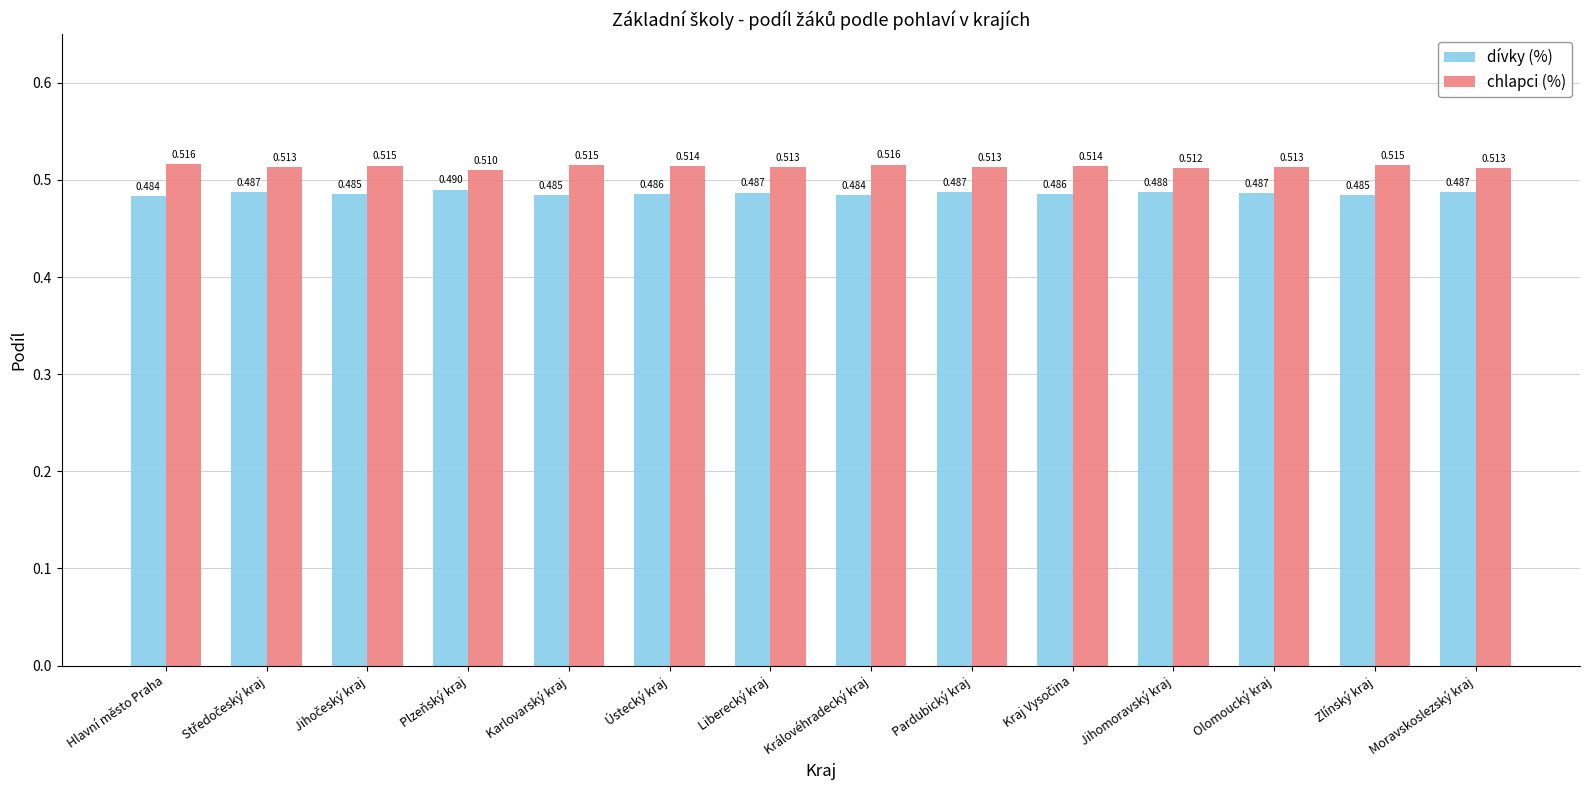

Is the value of chlapci (%) at Ústecký kraj greater than the value of dívky (%) at Zlínský kraj?

Yes